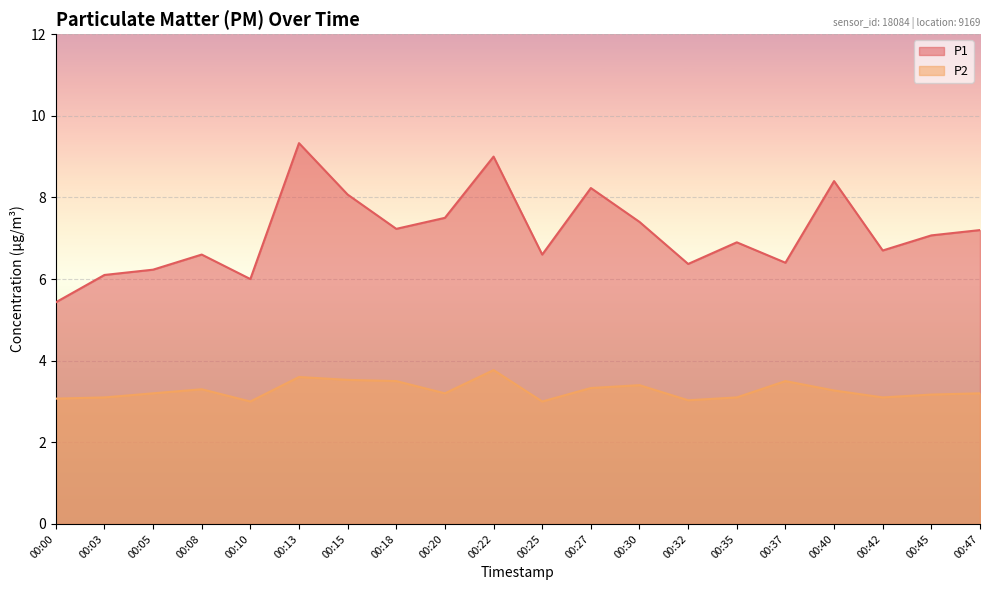

What are all the series names shown in the legend?

P1, P2